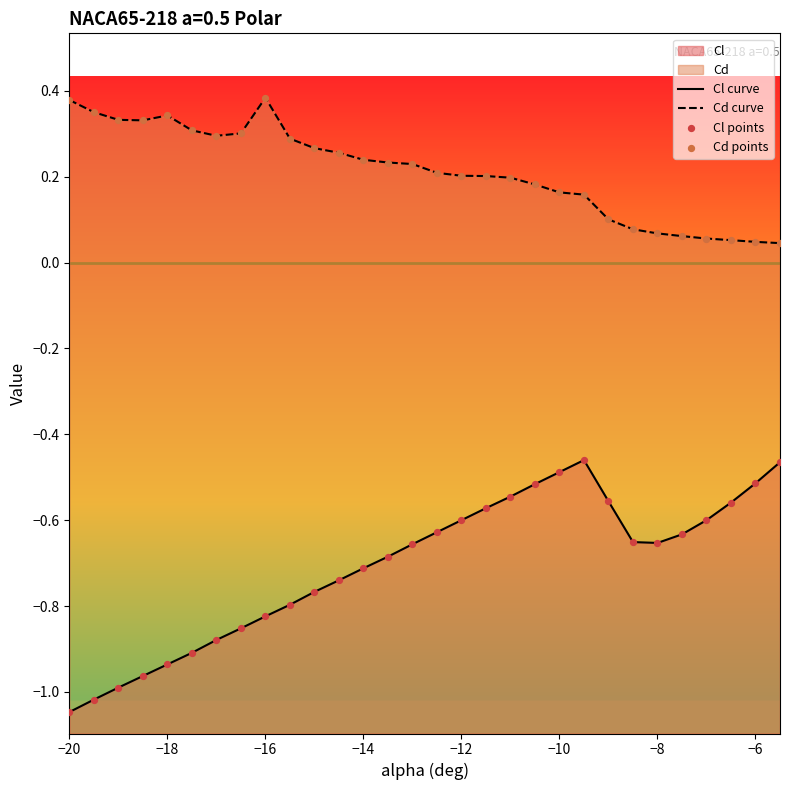

Which series has the largest Y range (max minus min)?

Cl curve